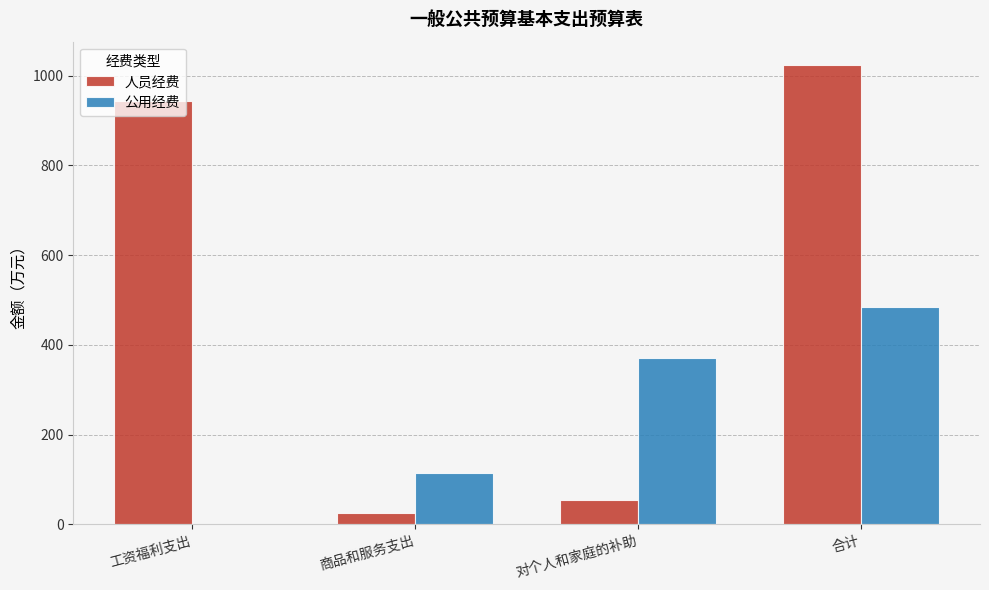

Read the 人员经费 value at 对个人和家庭的补助.

54.6